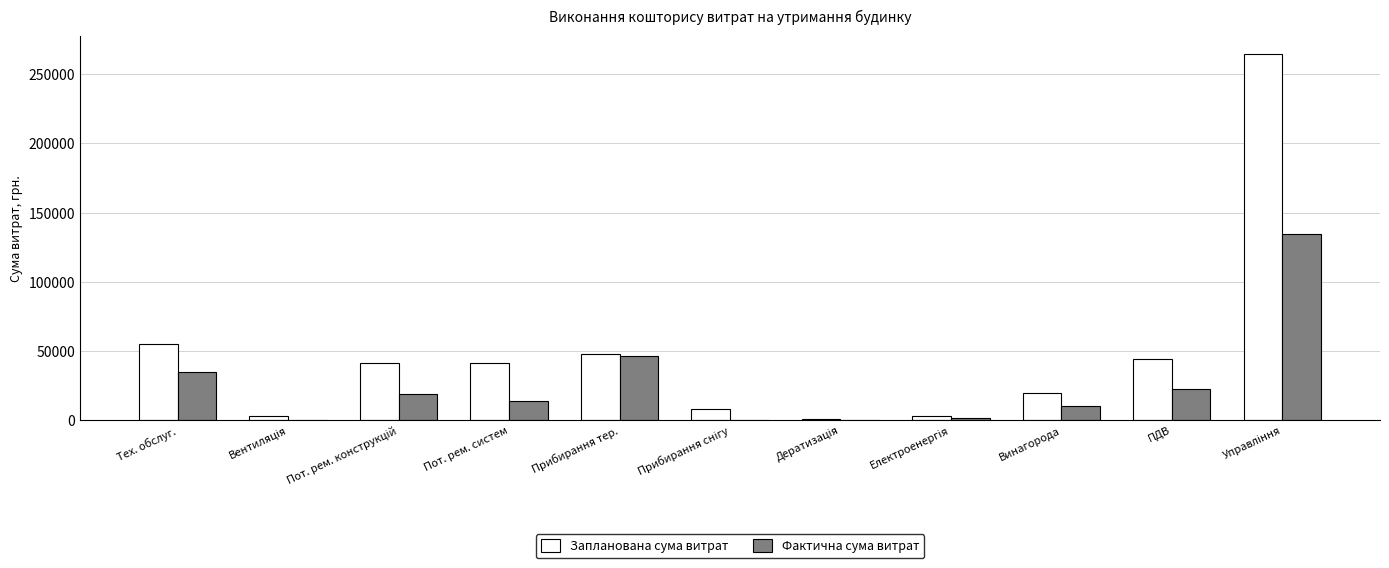

Which series has the largest total across all categories?

Запланована сума витрат